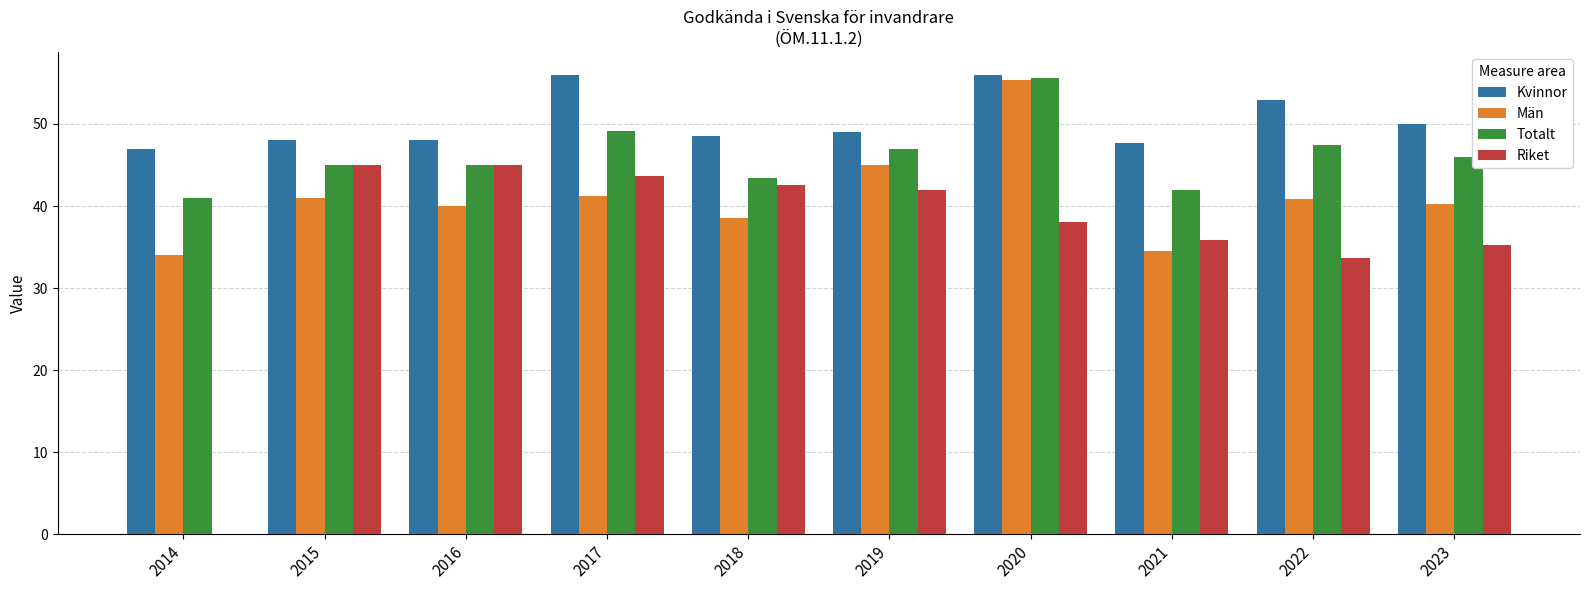

The value of Riket at 2019 is 70.2. True or false?

False